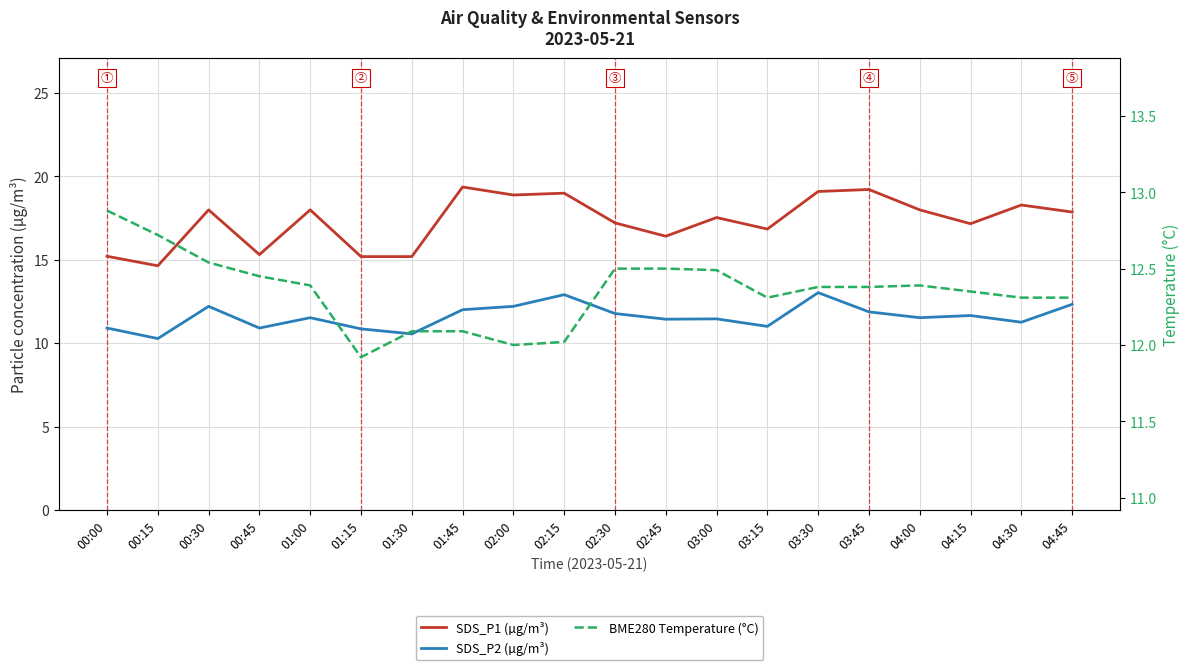

True or false: SDS_P1 (µg/m³) and SDS_P2 (µg/m³) intersect in this chart.

False